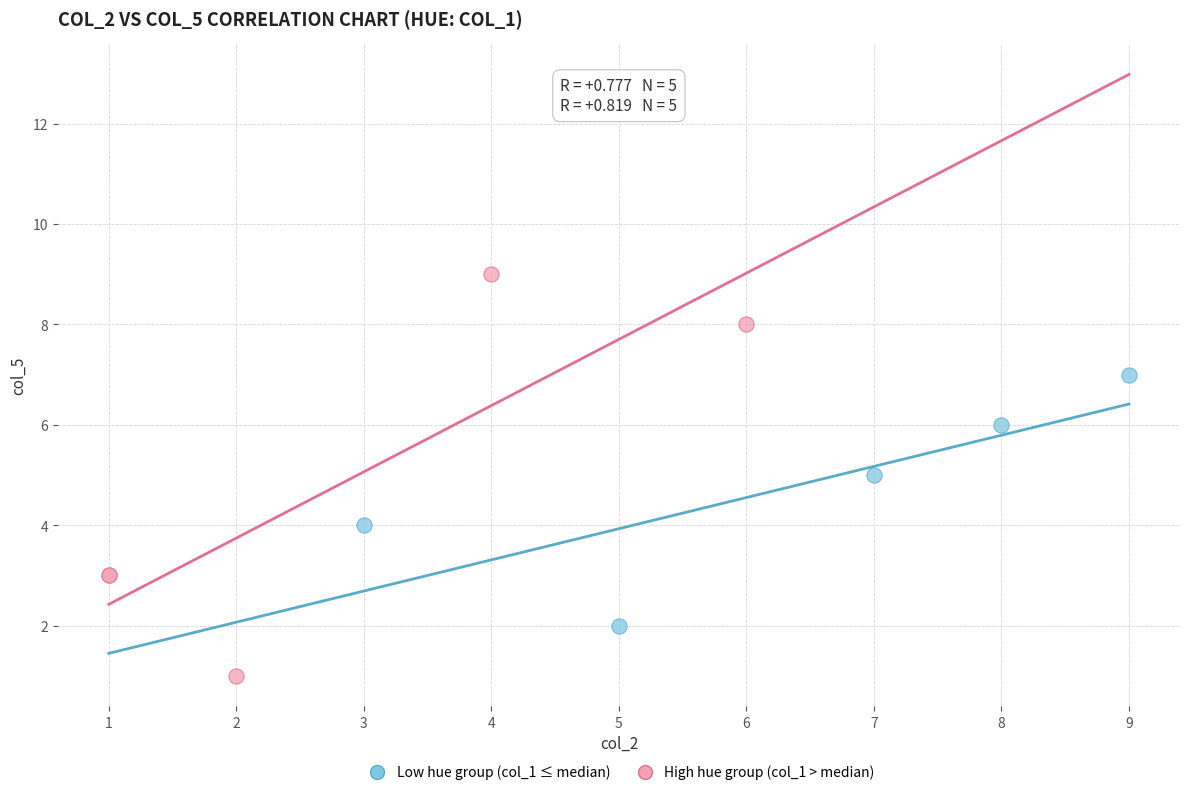

What are all the series names shown in the legend?

Low hue group (col_1 ≤ median), High hue group (col_1 > median)